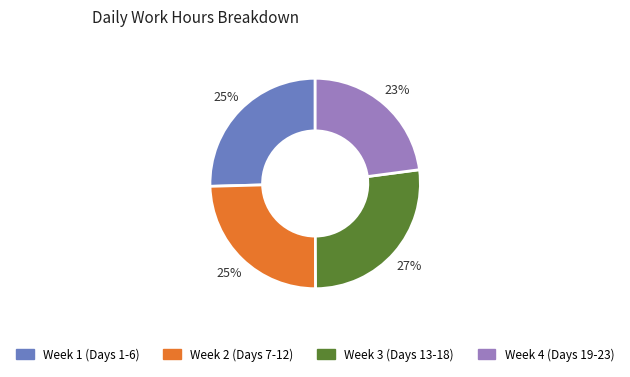

Is there a majority slice in this chart?

No